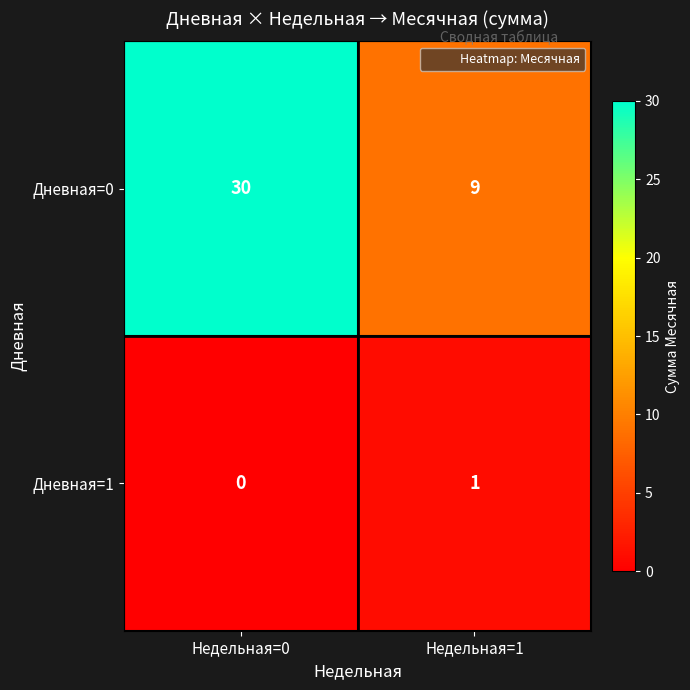

Where is Дневная=1 nearest to the value 0?

Недельная=0